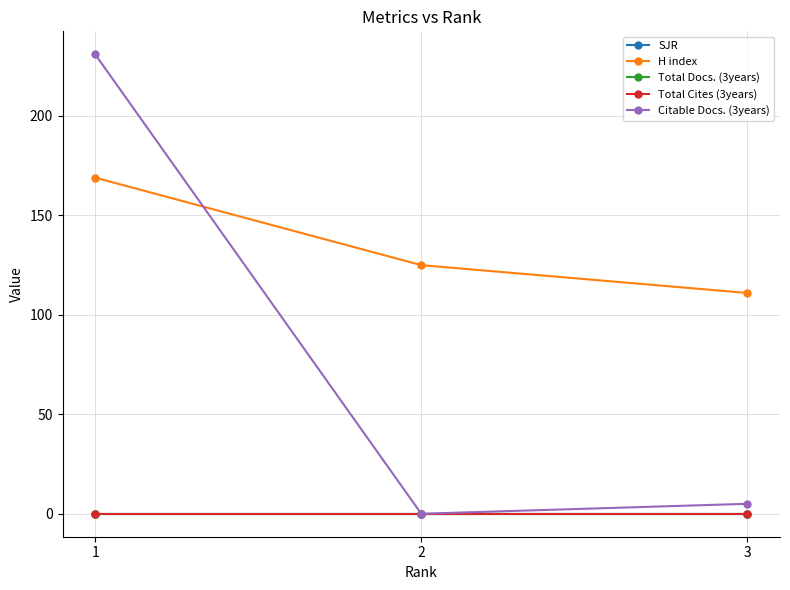

What is the difference between the second highest and minimum values in the Citable Docs. (3years) series?

5